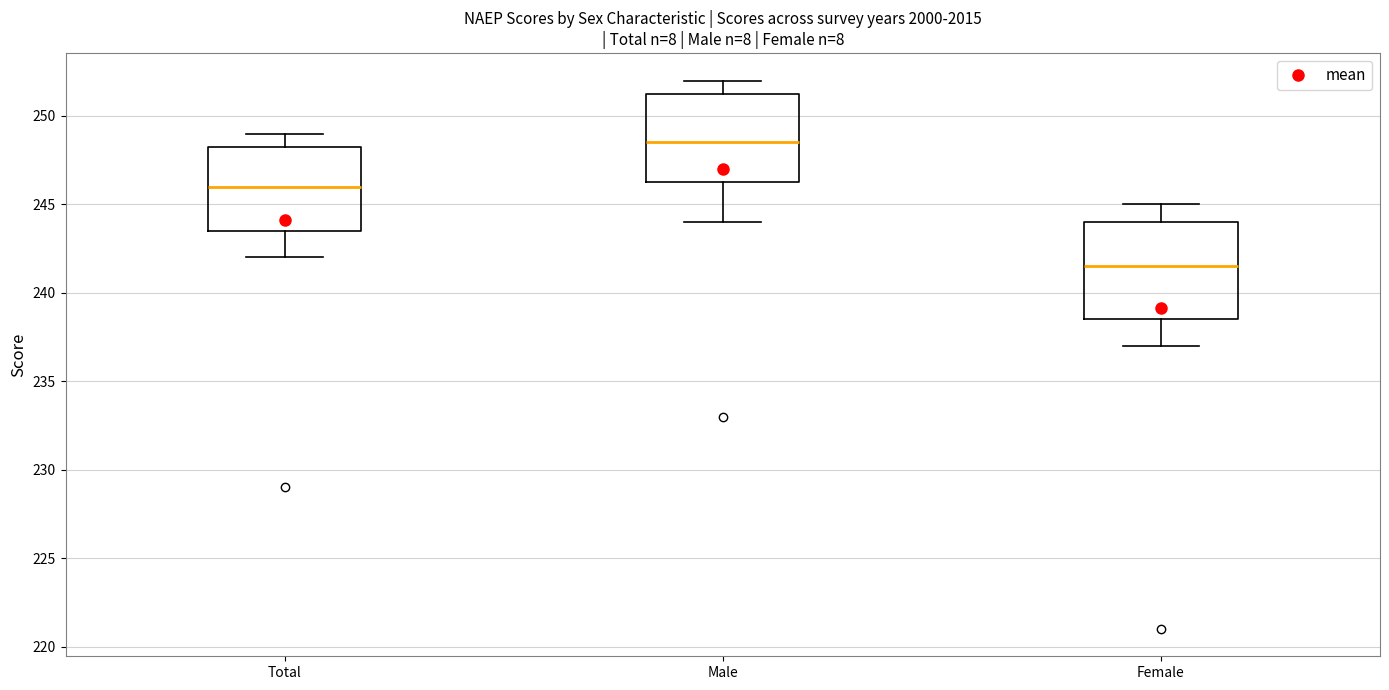

Comparing the boxes themselves (not the whiskers), which one is the tallest?

Female